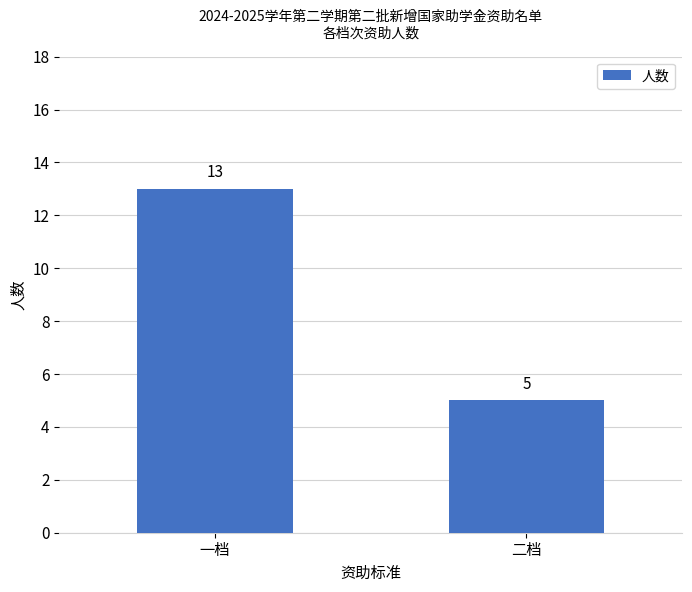

What value does the data have at 一档?

13